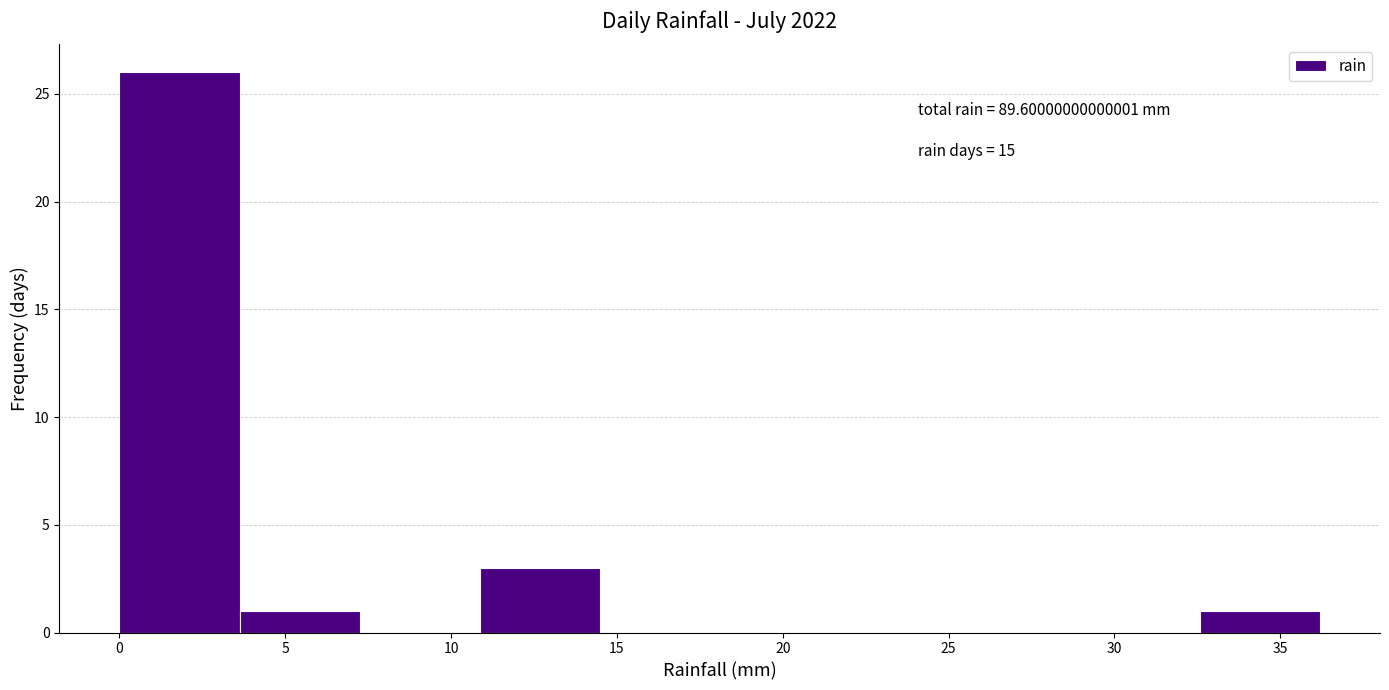

Which range on the x-axis has the tallest bar?

0.0 to 3.5